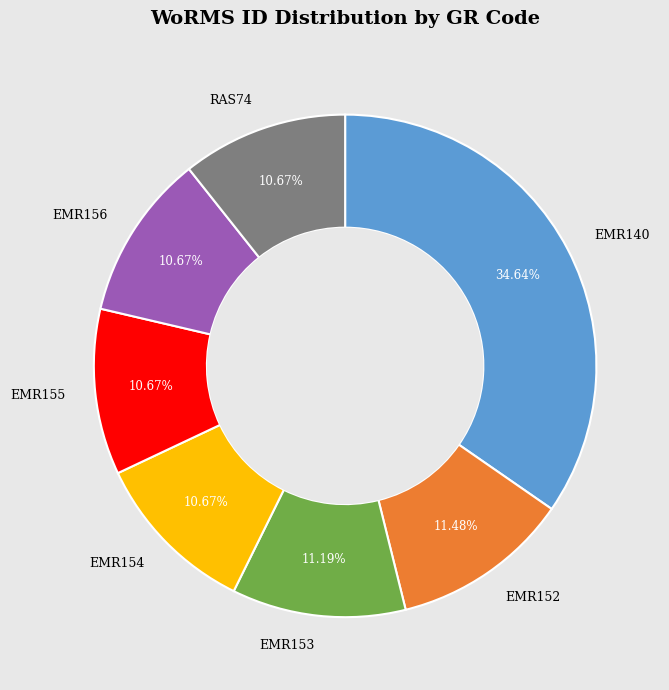

Is there any slice that represents more than half of the pie?

No